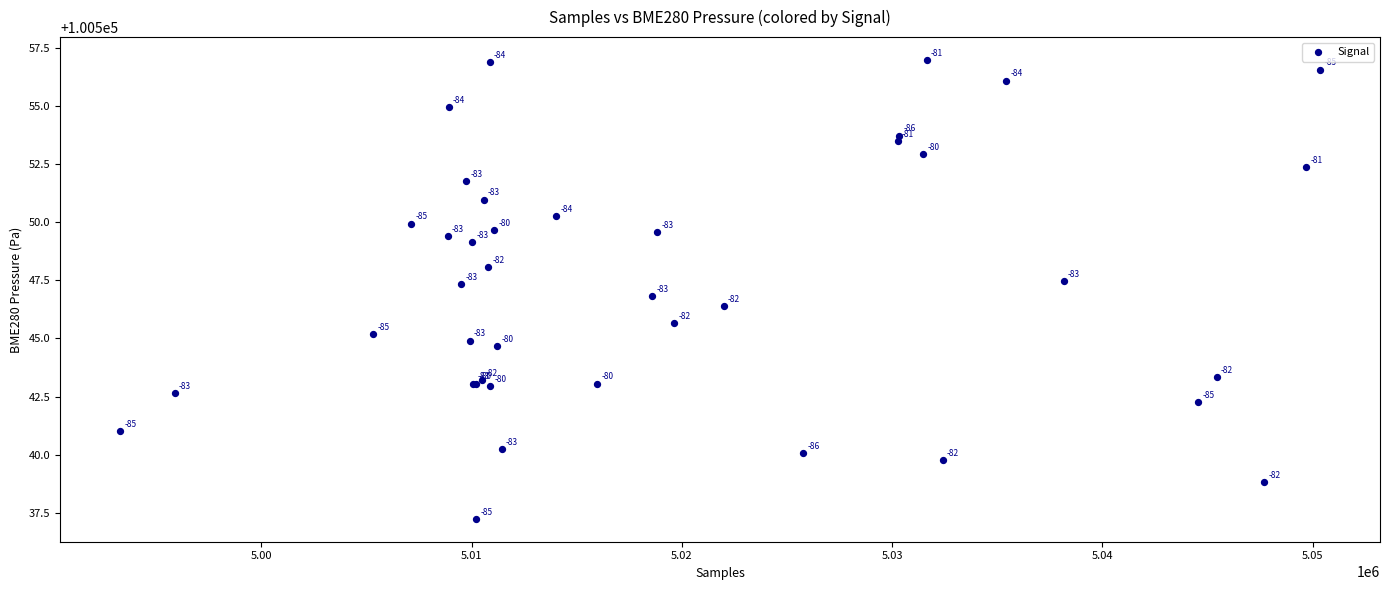

What Y value in the scatter plot is closest to 100547?

100546.8